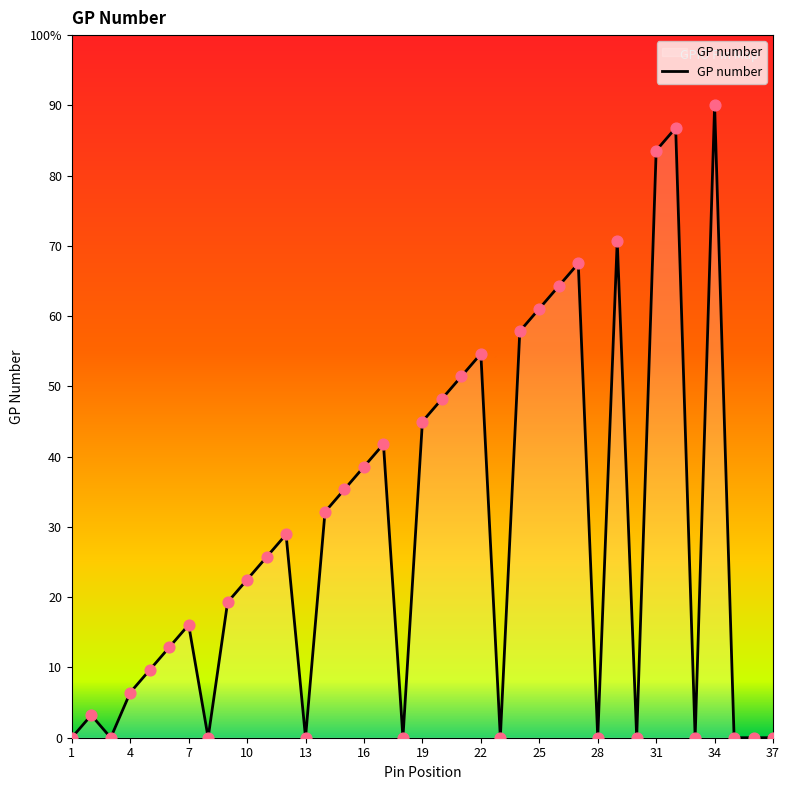

Does the chart have visible grid lines?

No